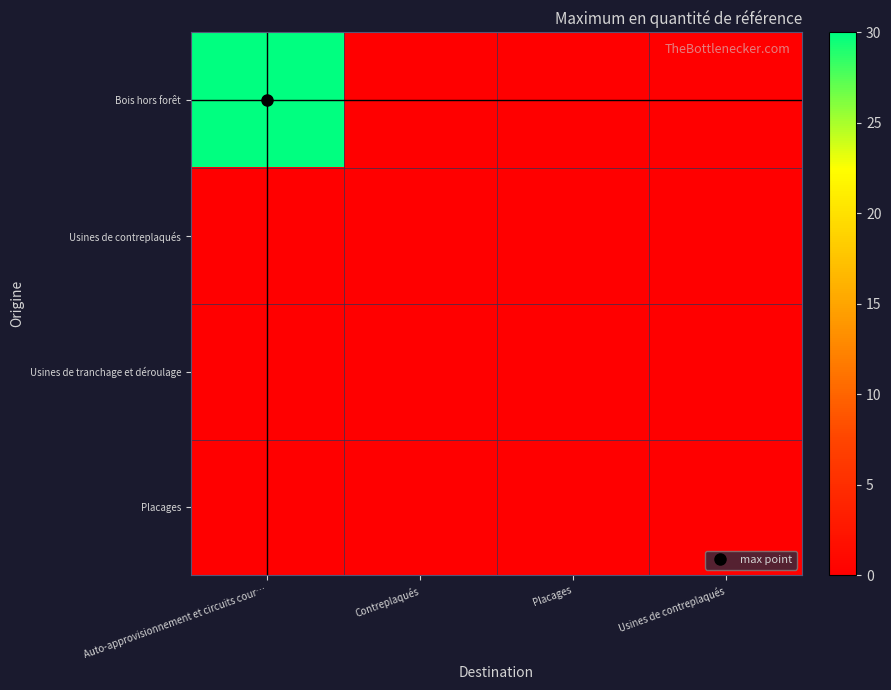

At which category is the sum across all series the highest?

Auto-approvisionnement et circuits cour…